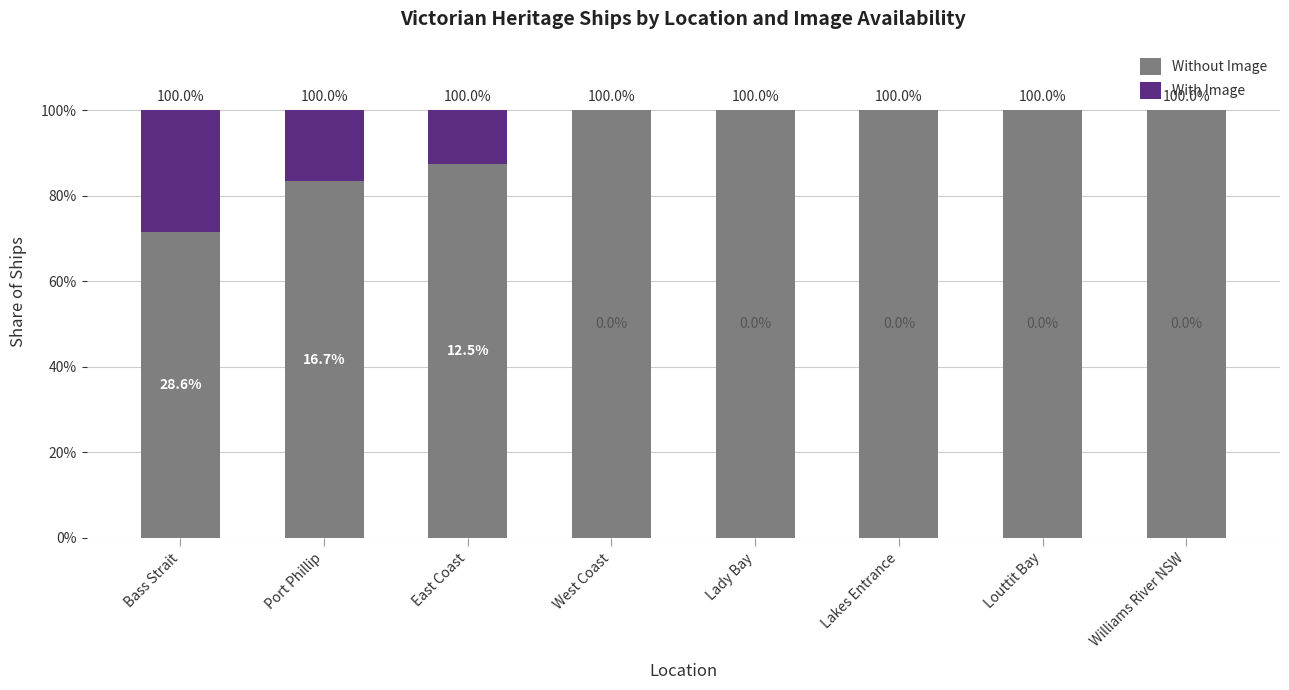

What is the total value across all series at East Coast?

100.0